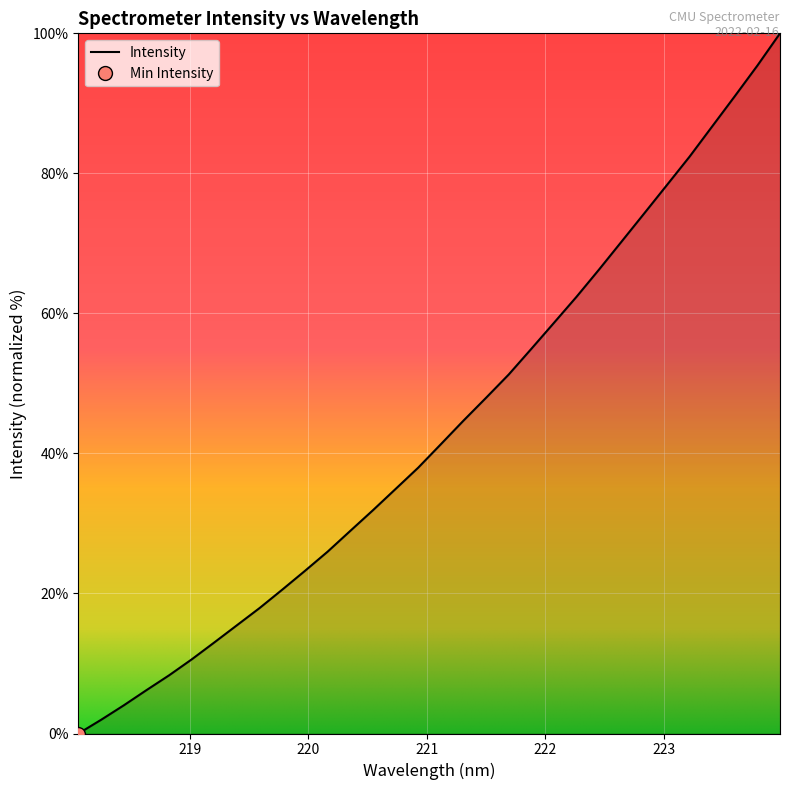

What is the maximum value shown in the chart?

100.0